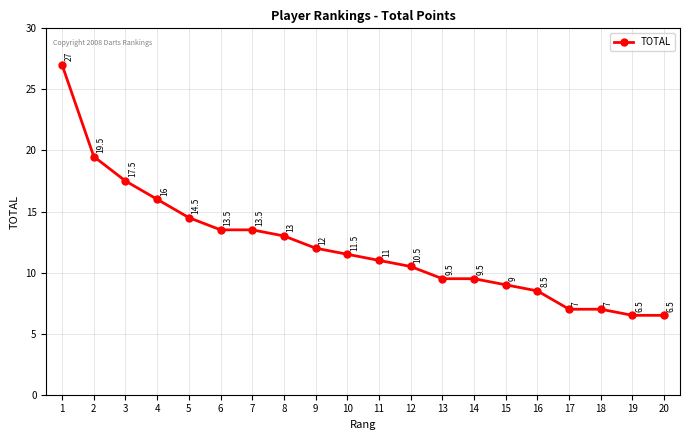

Which has a higher value, 6 or 5?

5